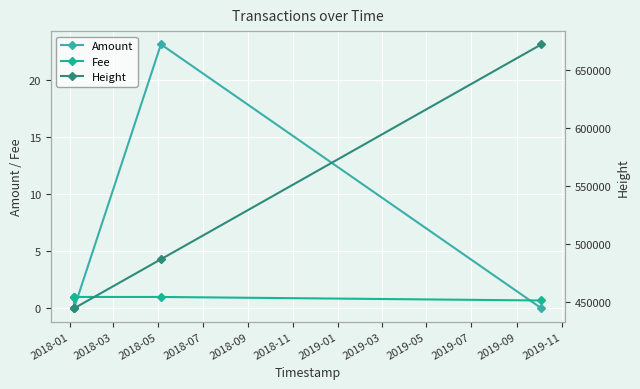

What is the greatest value displayed?

671802.0